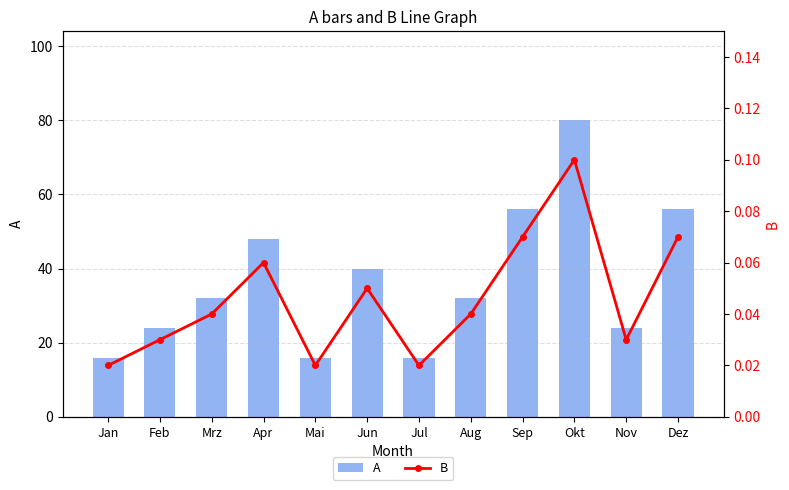

Is the value of B at Apr greater than the value of A at Jan?

No